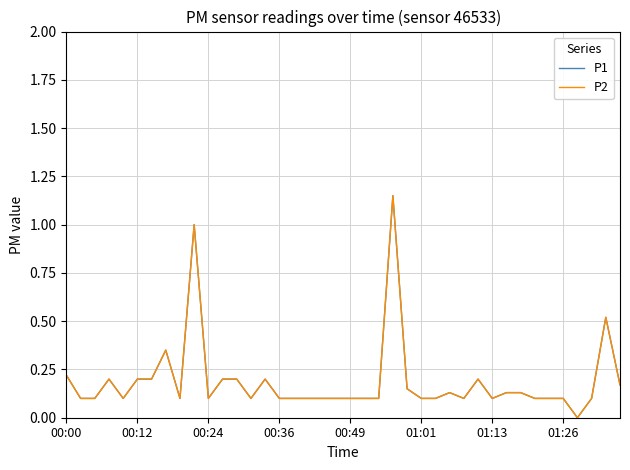

How many interior local valleys does the P2 series have?

7